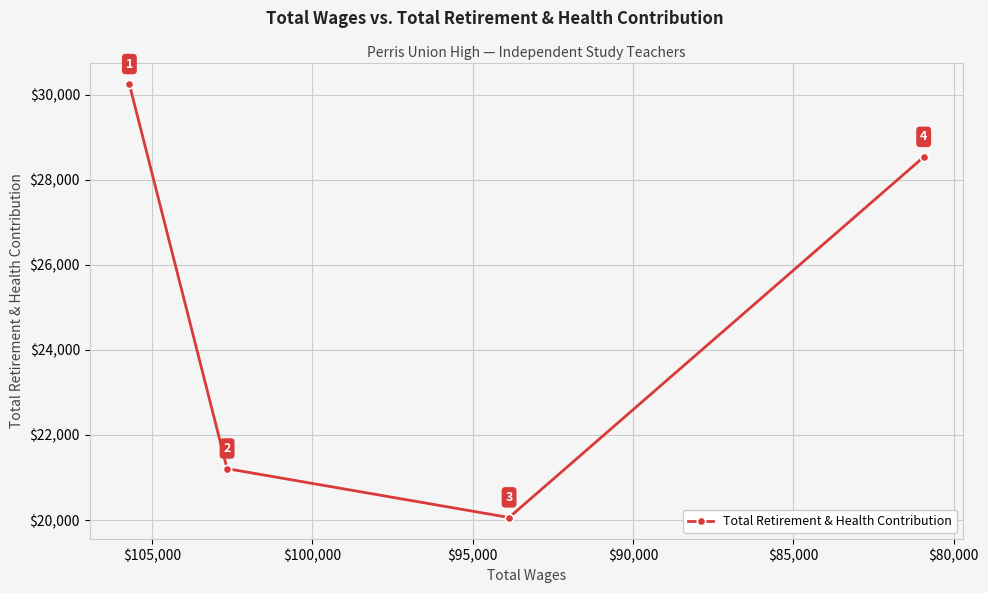

True or false: the data has more than 0 interior local peaks.

False